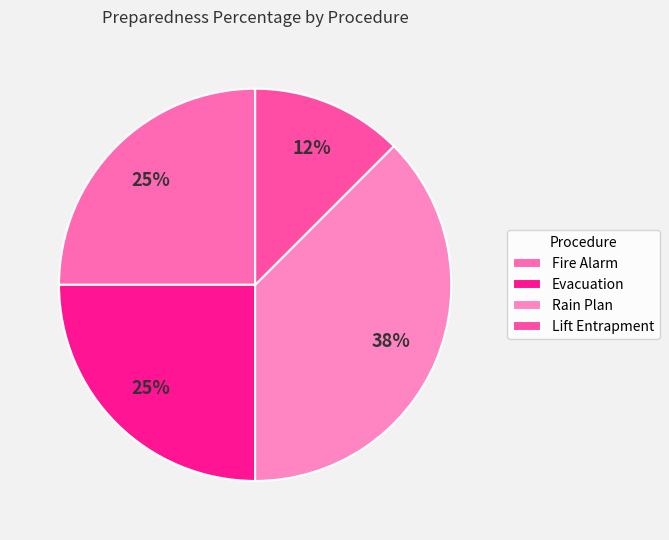

Is there any slice that represents more than half of the pie?

No